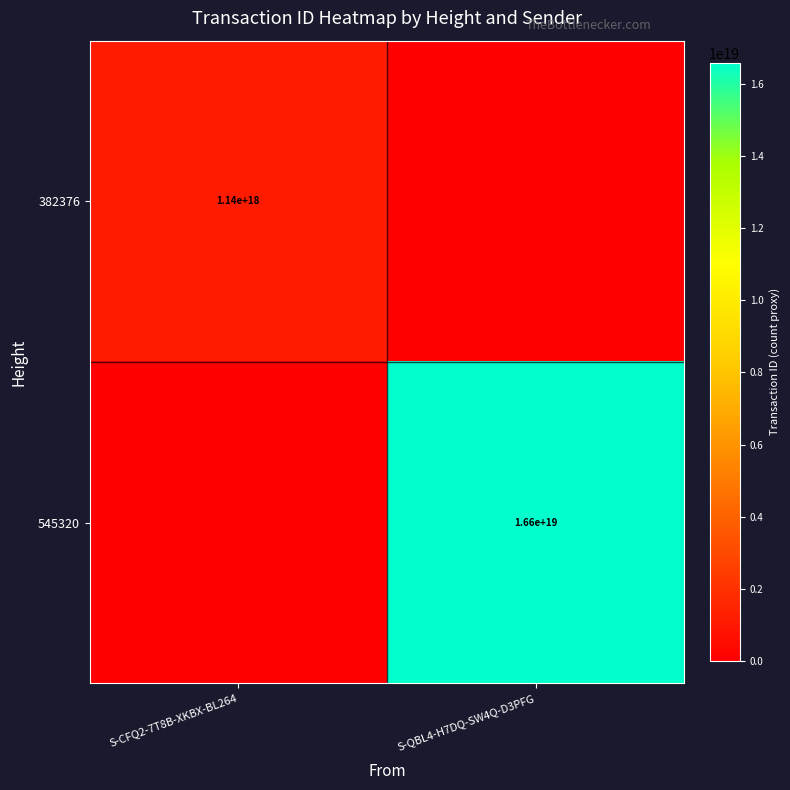

What is the total value across all series at S-CFQ2-7T8B-XKBX-BL264?

1140796949557523968